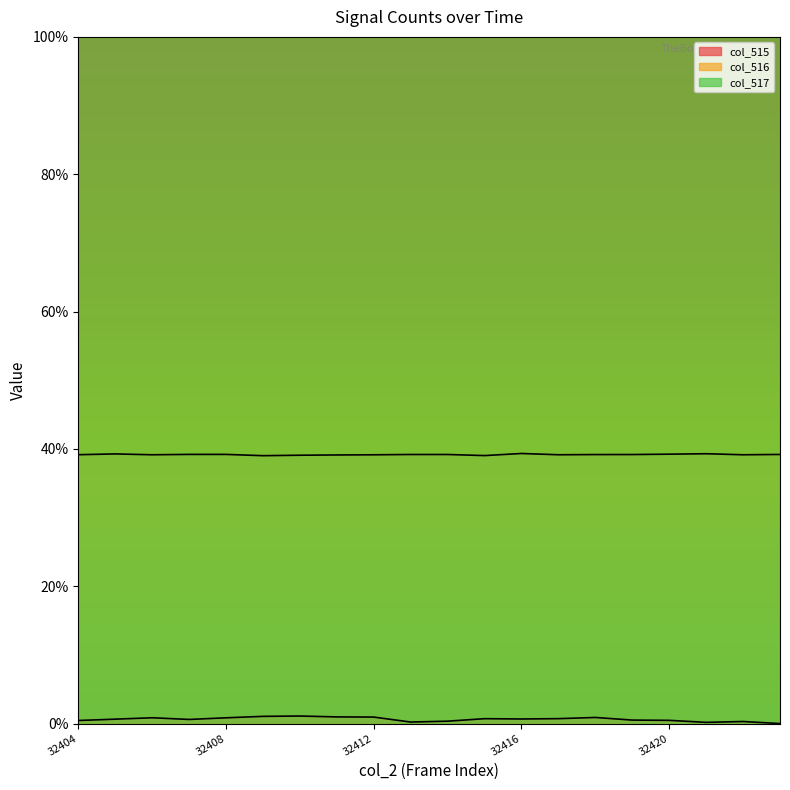

What is the average value of the col_516 series?

39.2